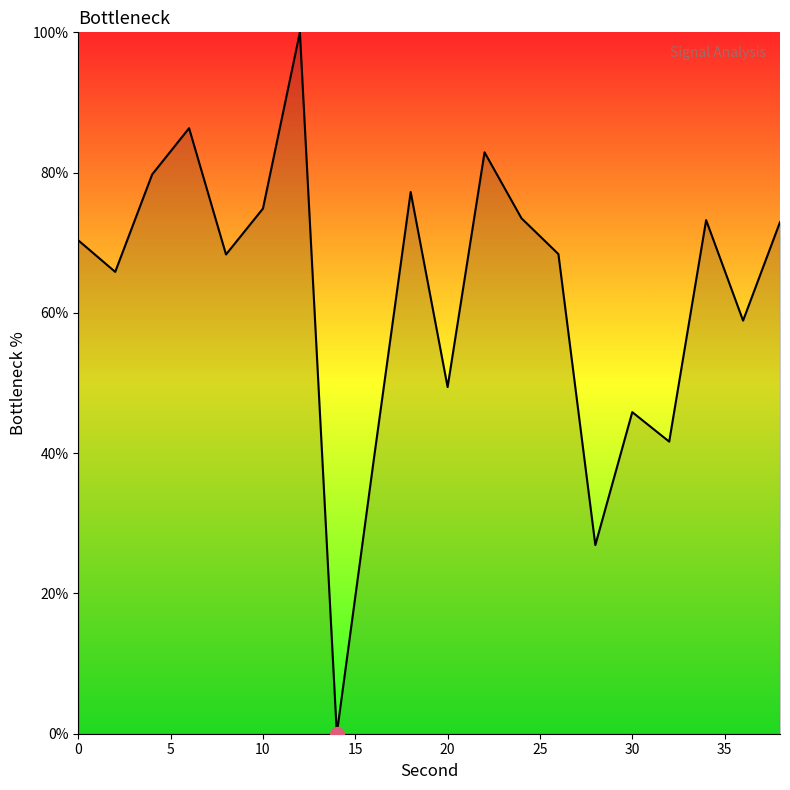

What is the greatest value displayed?

100.0